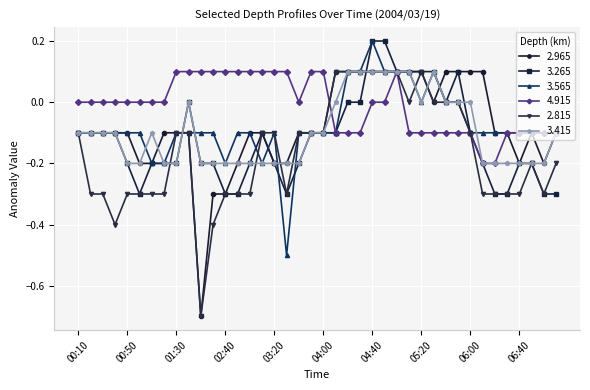

Which series has the largest total across all categories?

4.915